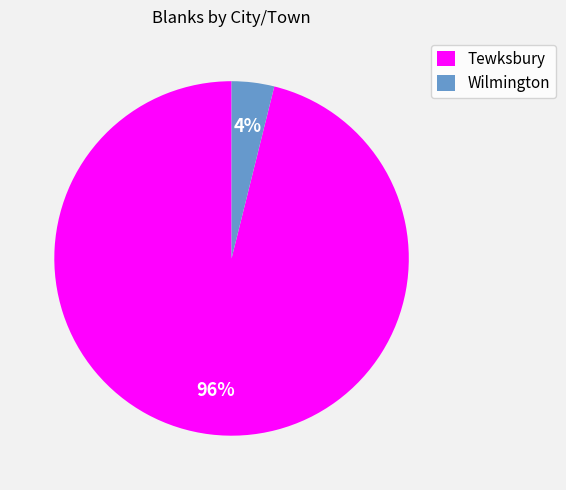

How many slices are in this pie chart?

2